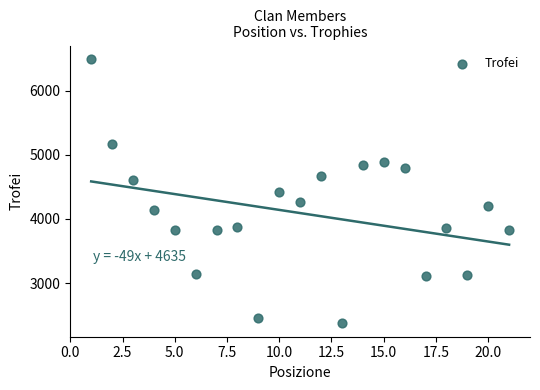

What is the range of X values (max minus min)?

20